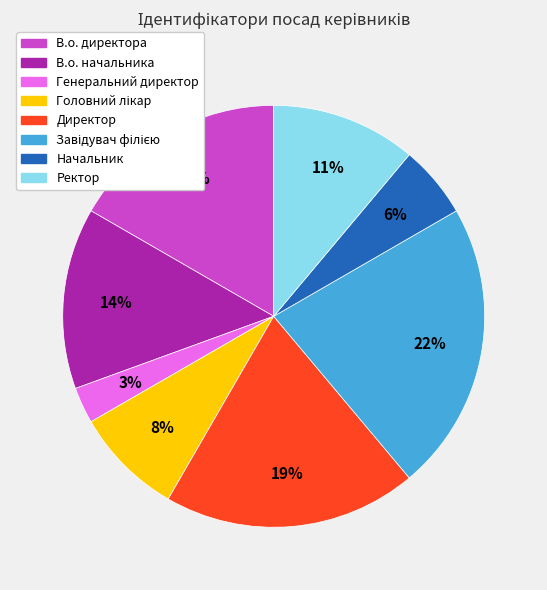

Which category has the smallest portion of the pie?

Генеральний директор